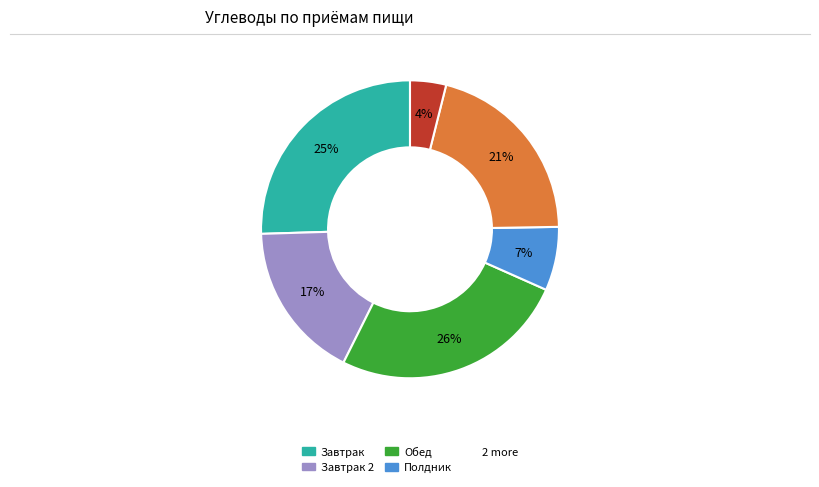

Is there any slice that represents more than half of the pie?

No